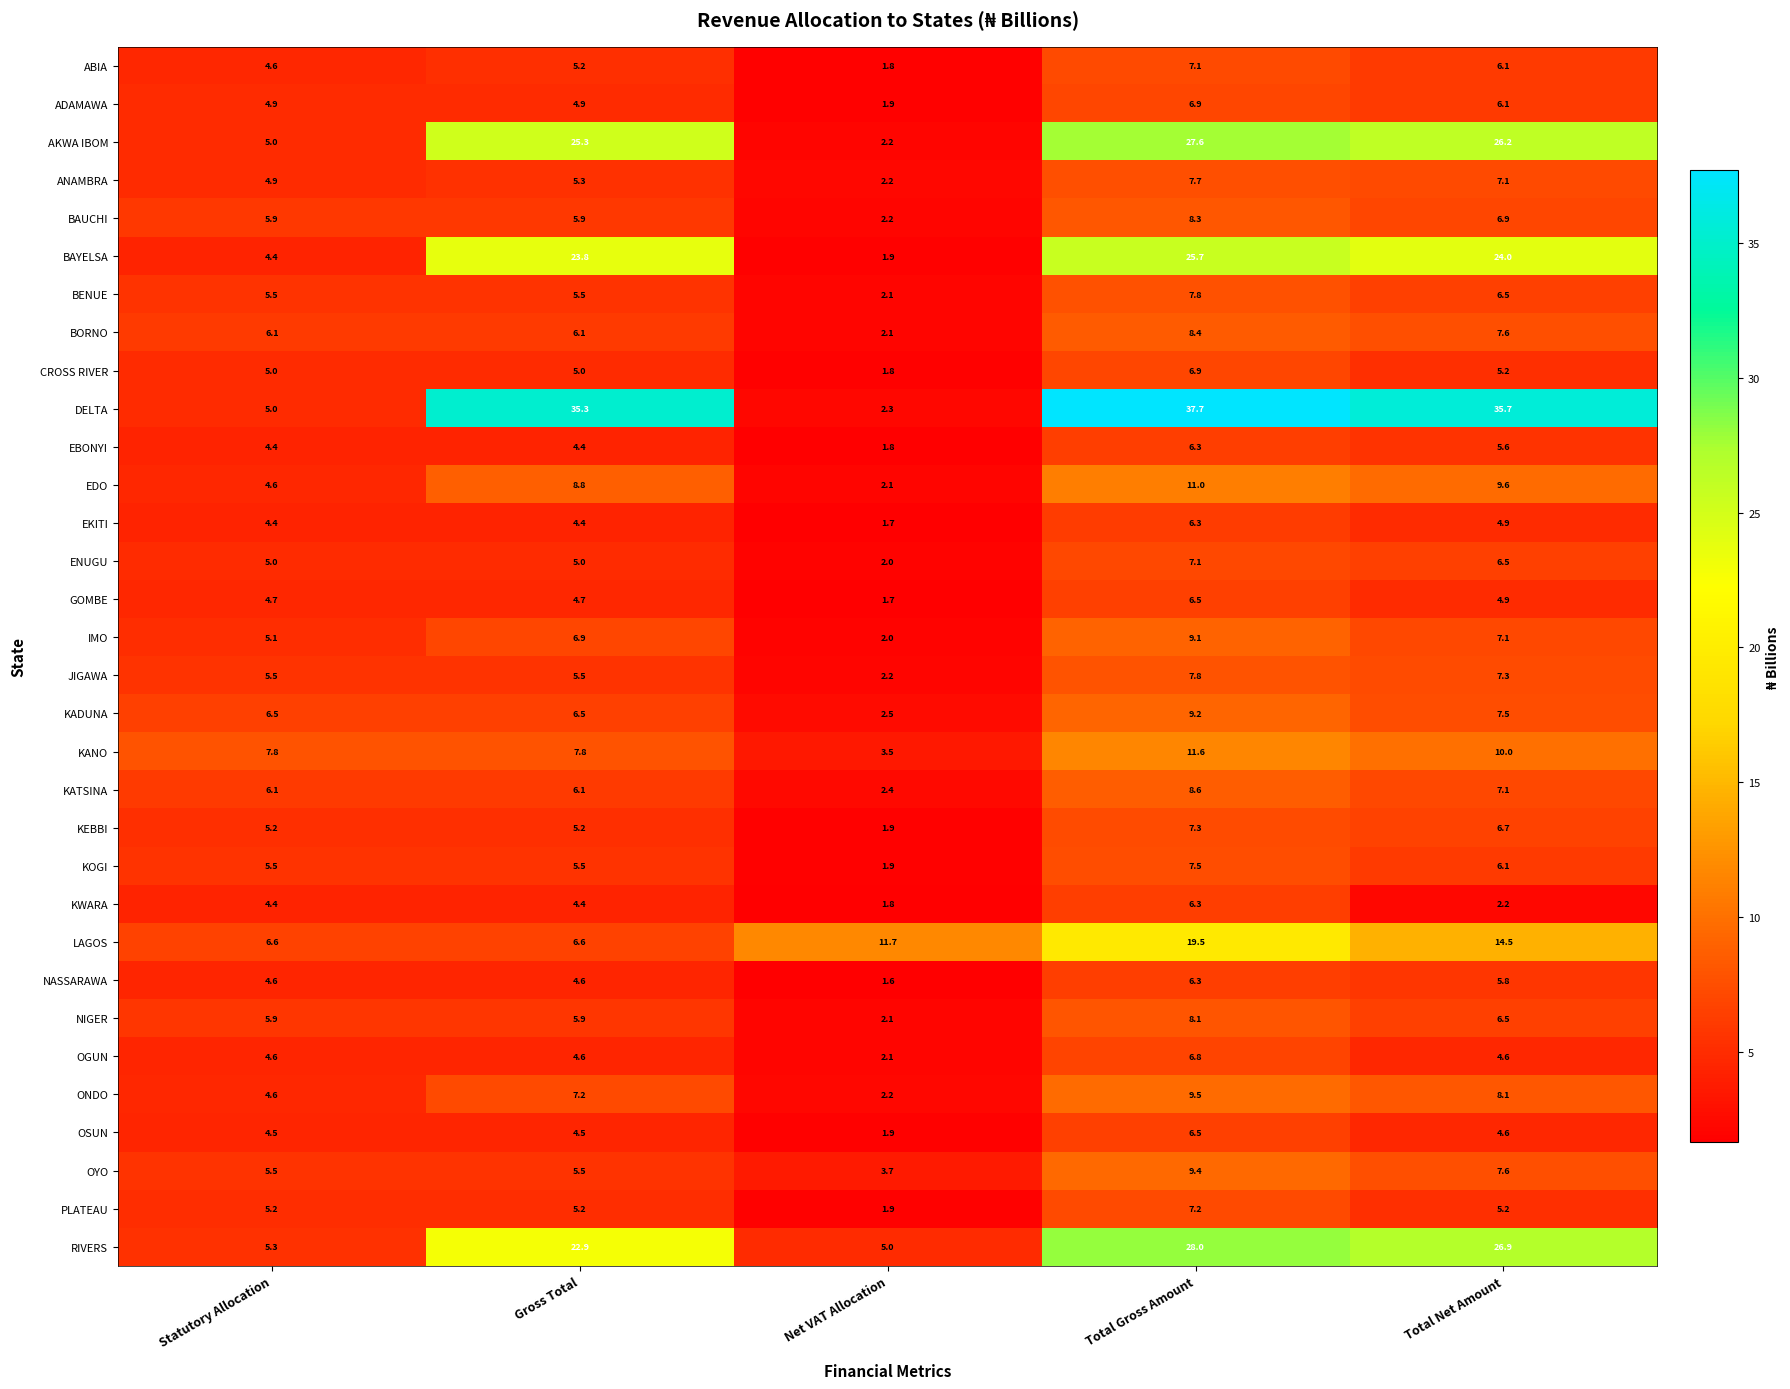

How many distinct data groups are displayed?

32